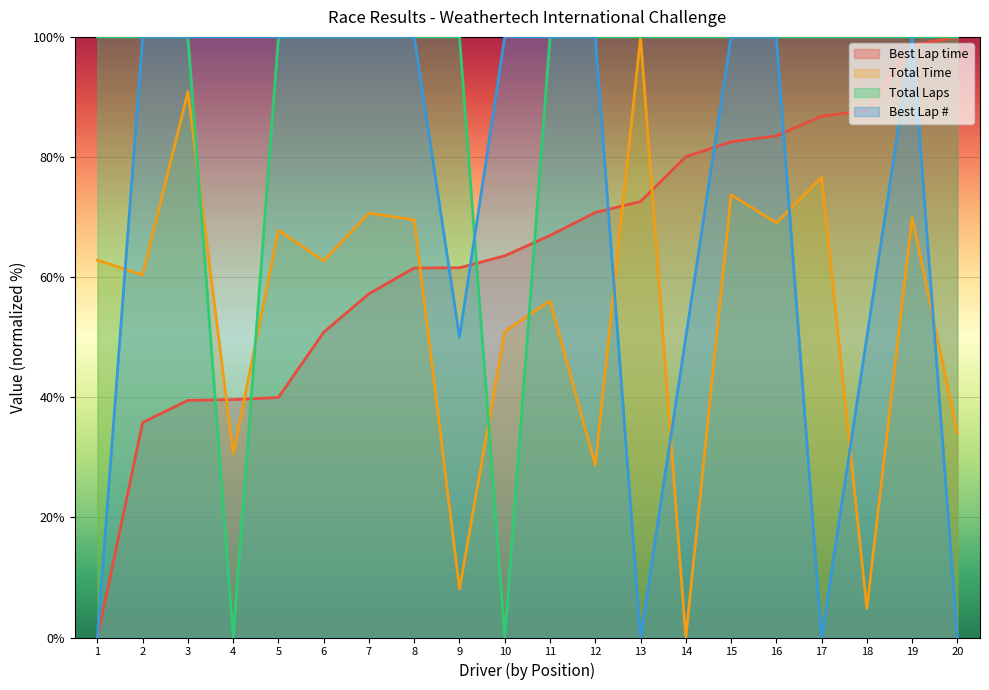

List the series in order of their overall mean, highest first.

Total Laps, Best Lap #, Best Lap time, Total Time